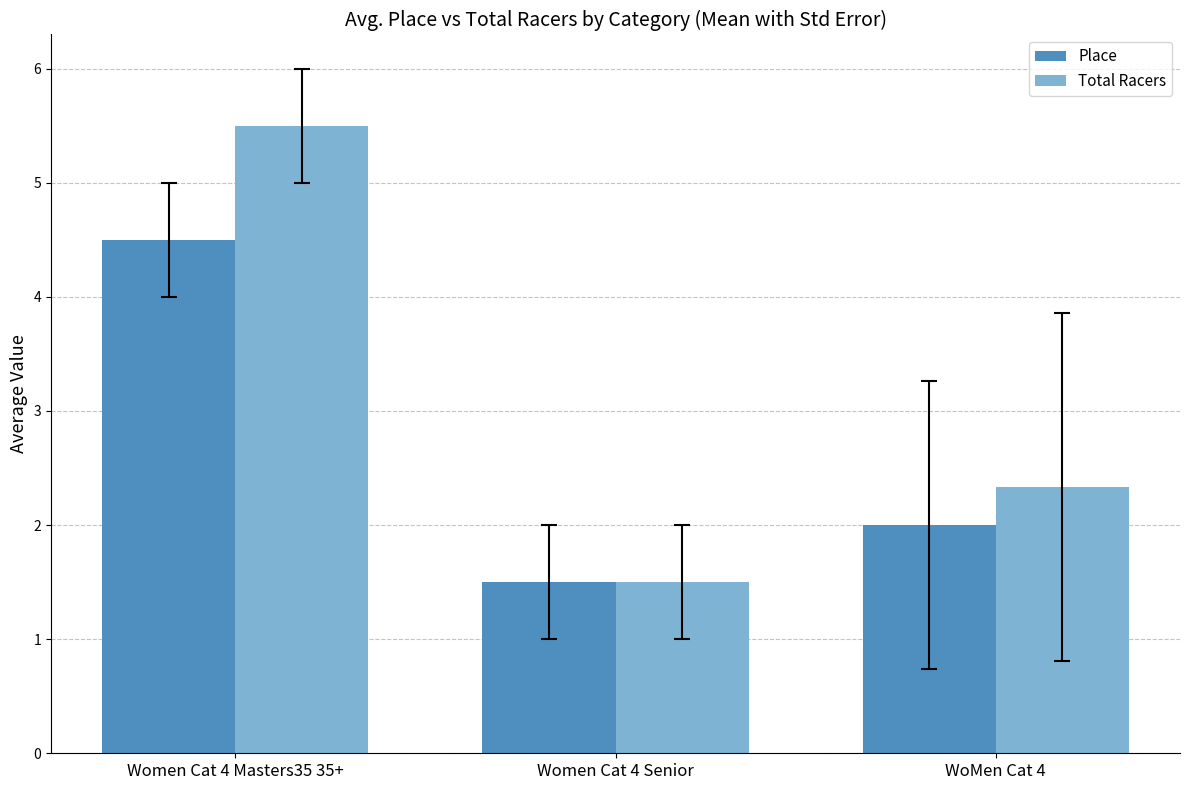

What is the value of the Total Racers bar at the 1st from the left?

5.5